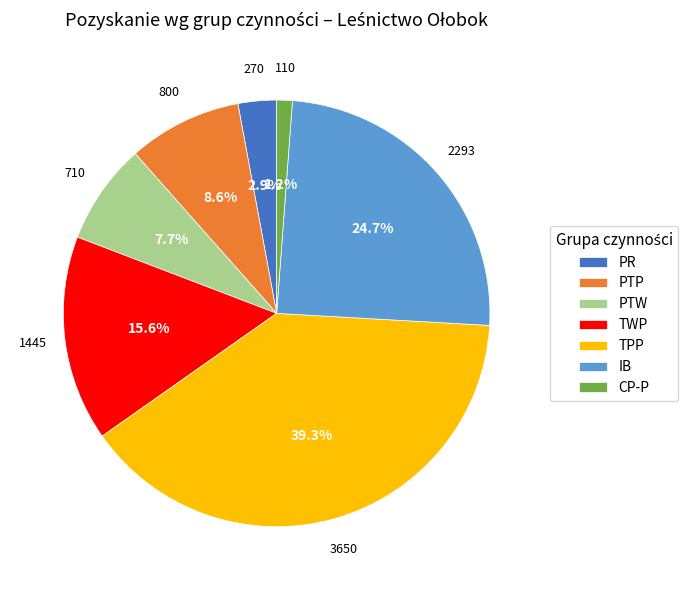

Is PTW the majority of the pie?

No